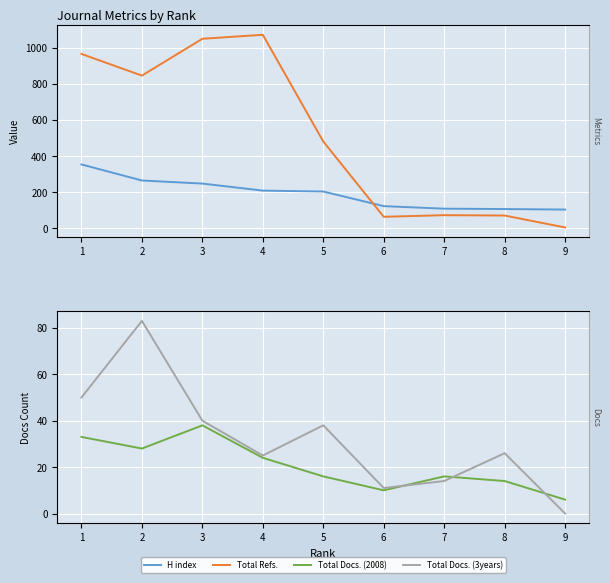

Which label corresponds to the smallest value in the chart?

9